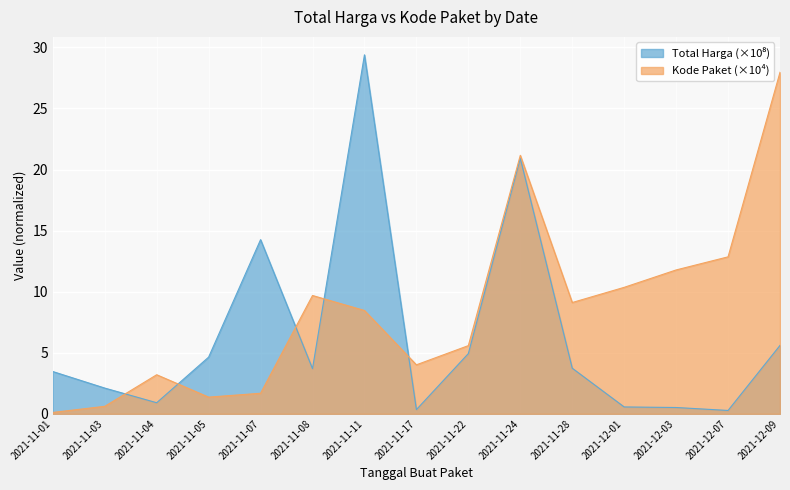

What is the sum of the Total Harga values at 2021-11-28 and 2021-12-07?

4.0